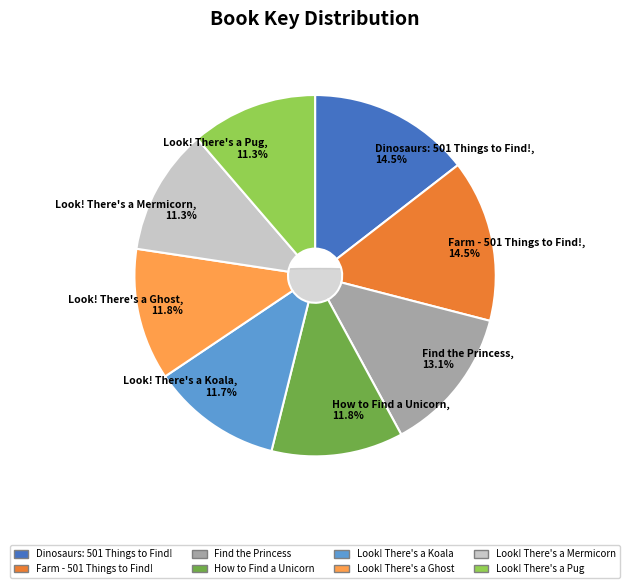

Between How to Find a Unicorn and Dinosaurs: 501 Things to Find!, which is larger?

Dinosaurs: 501 Things to Find!